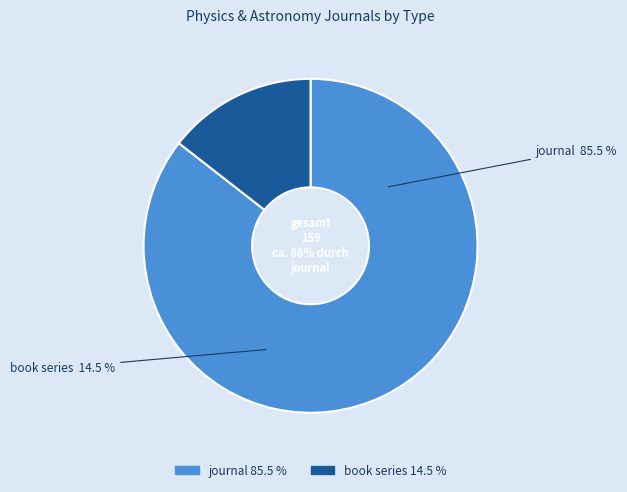

How many slices are in this pie chart?

2